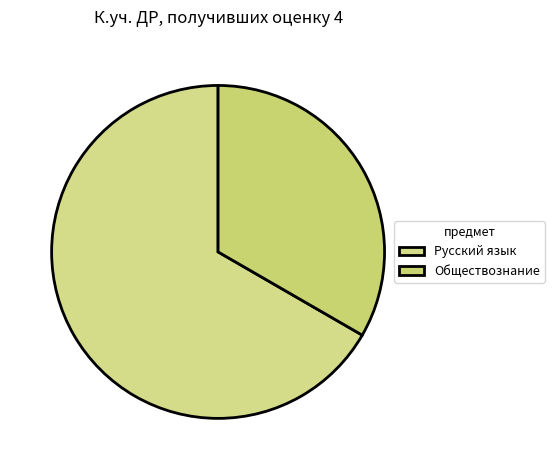

What is the smallest slice in the pie chart?

Обществознание